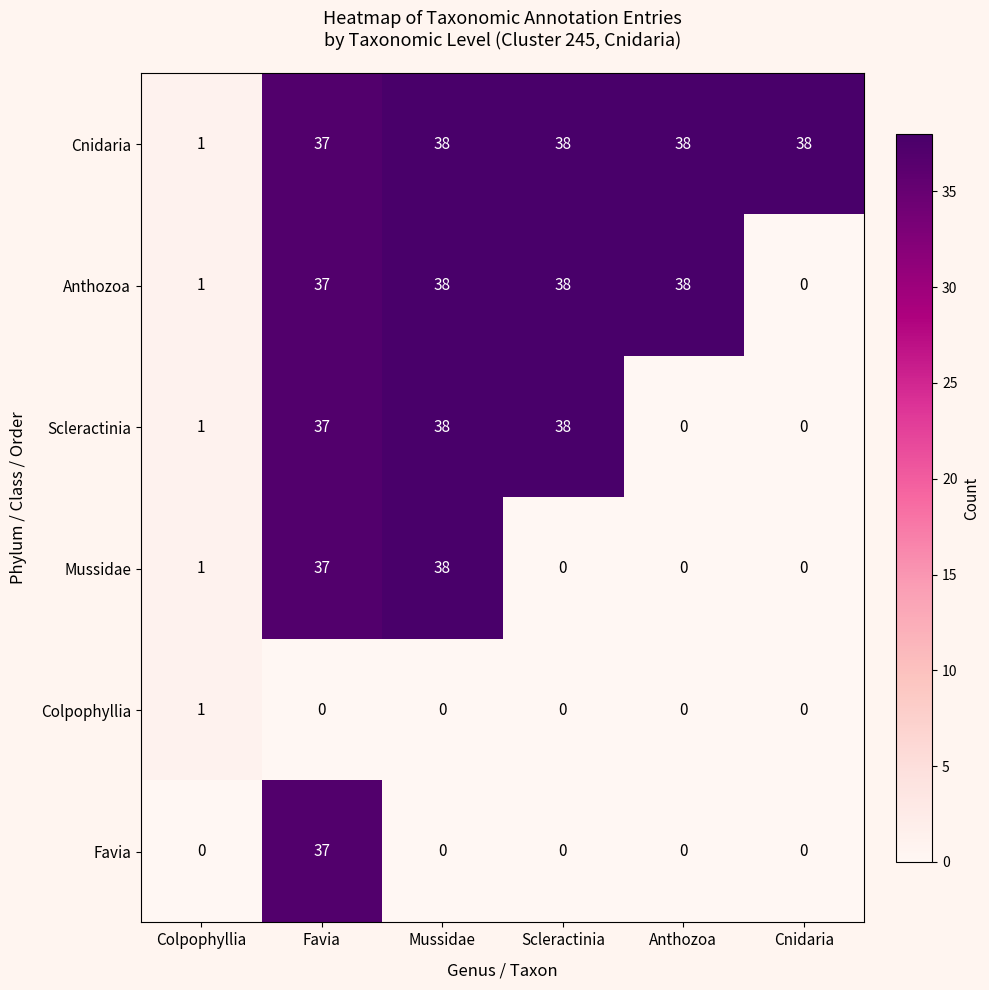

How many values in Favia are above zero?

1